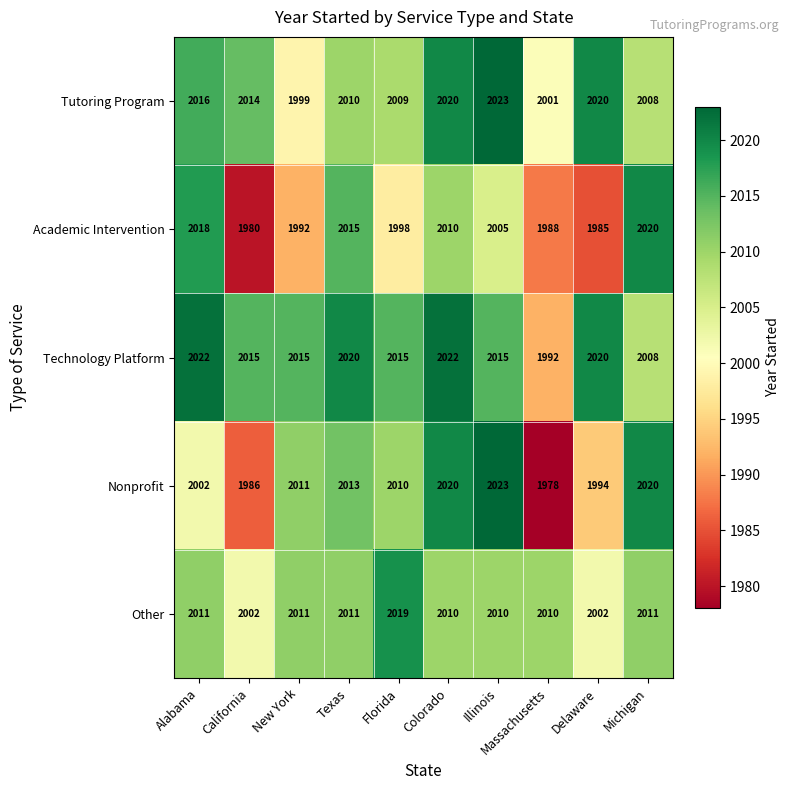

Rank the series at California from lowest to highest value.

Academic Intervention, Nonprofit, Other, Tutoring Program, Technology Platform